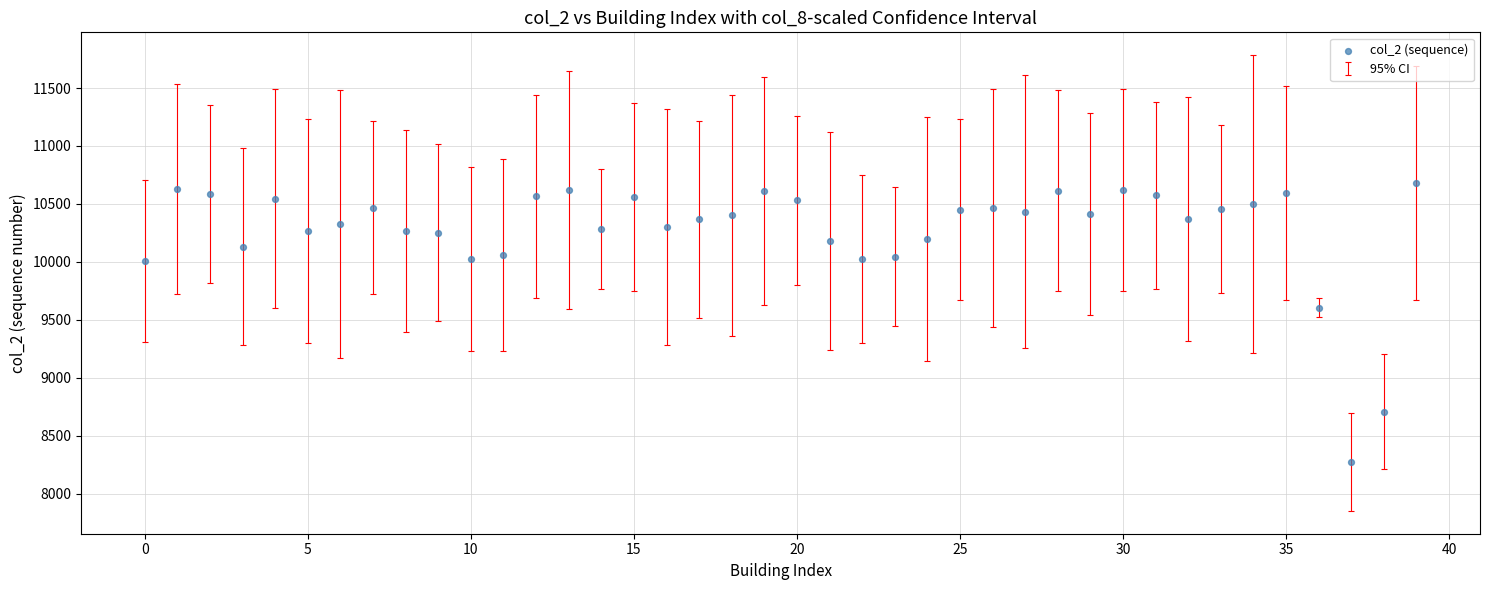

What is the range of Y values (max minus min)?

2408